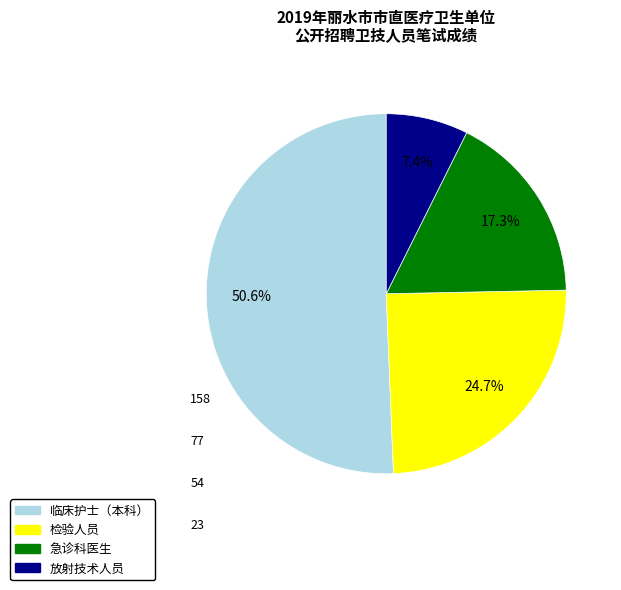

Is there a majority slice in this chart?

Yes